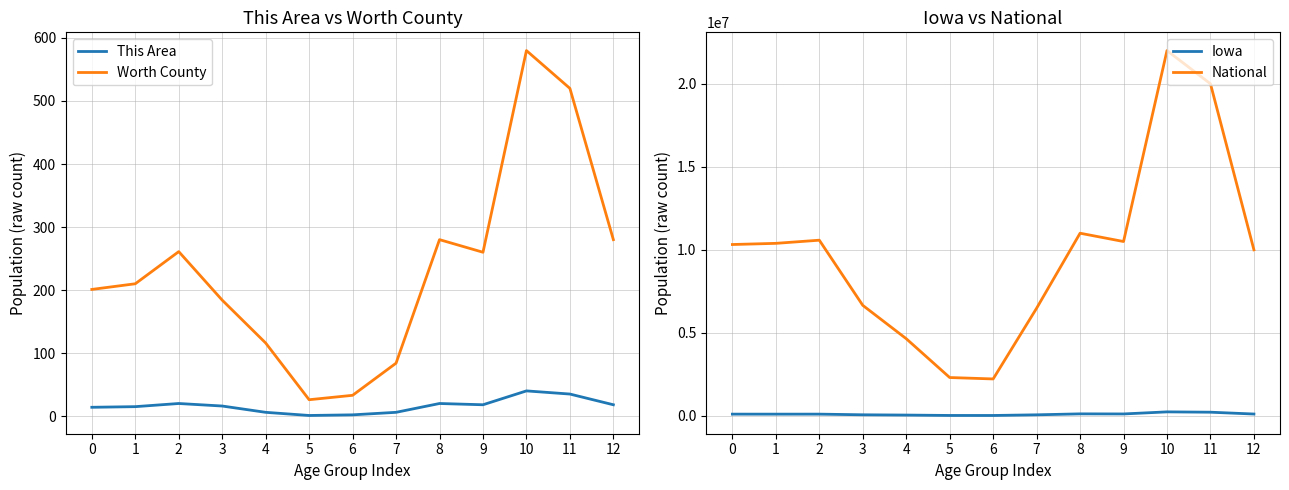

True or false: National and Iowa intersect in this chart.

False